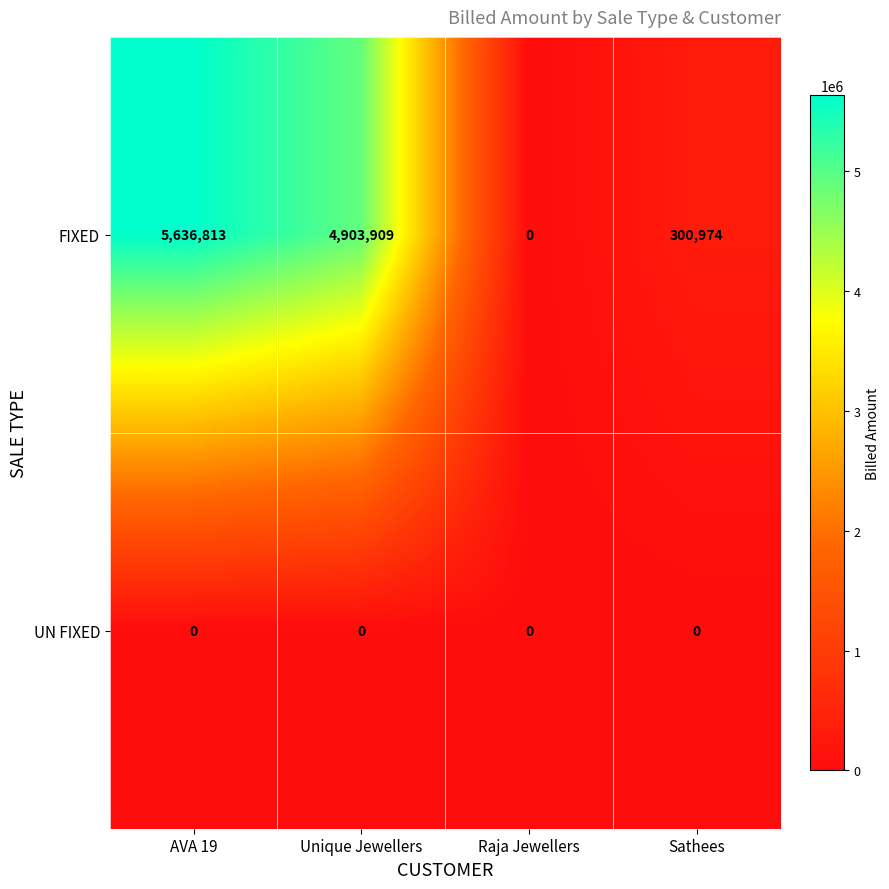

Is it true that UN FIXED equals 0 at Raja Jewellers?

True